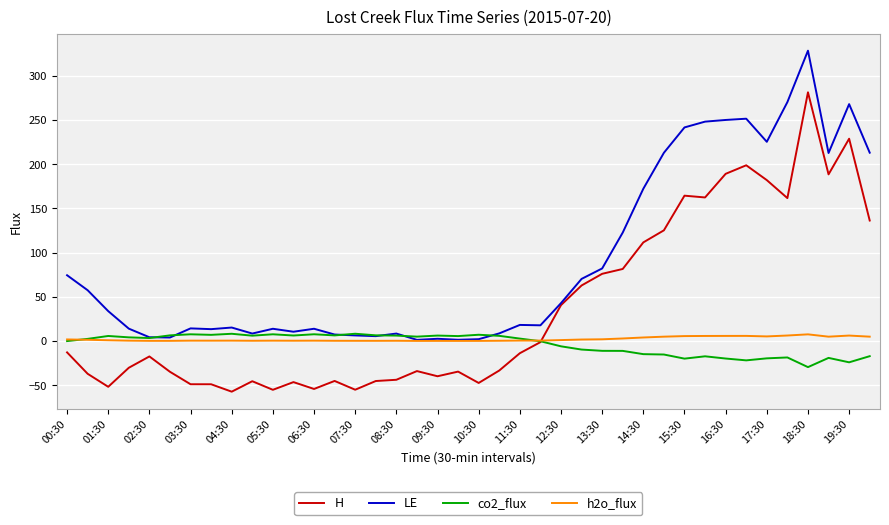

Which series has the largest total across all categories?

LE